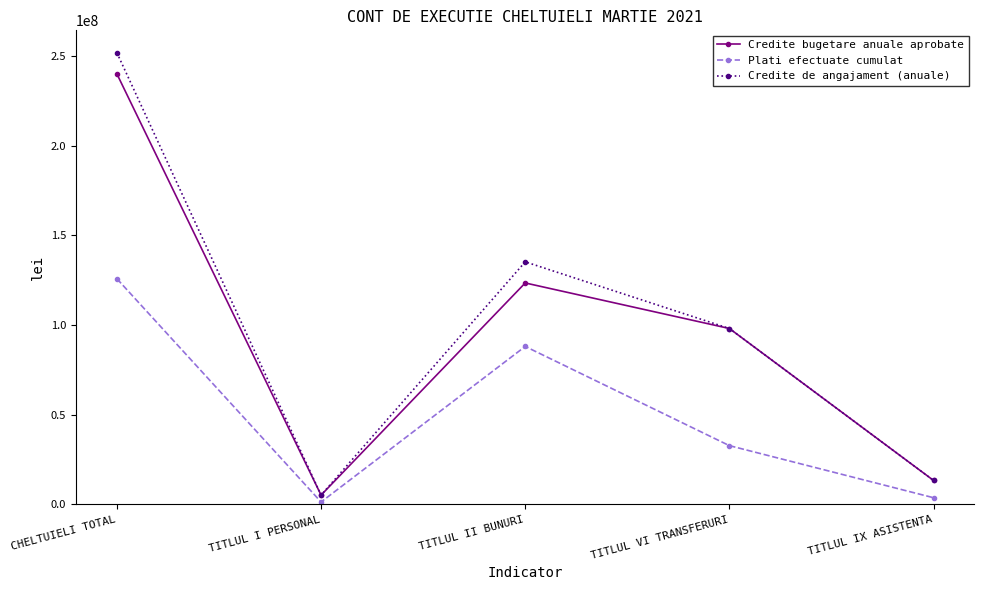

At which label does Plati efectuate cumulat reach its peak?

CHELTUIELI TOTAL